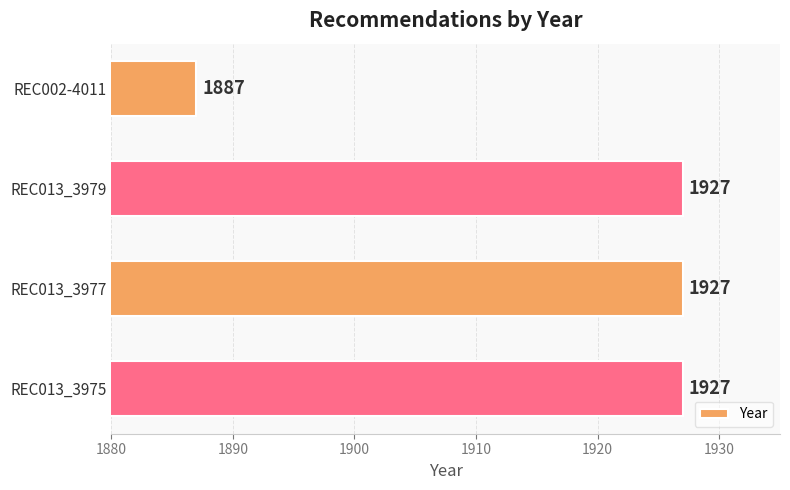

What is the sum of all values?

7668